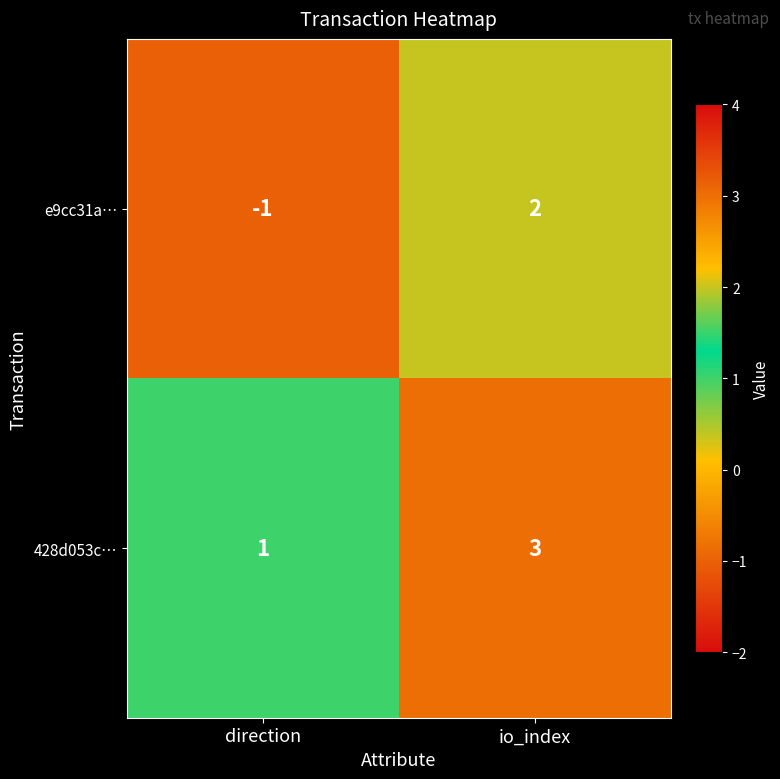

True or false: 428d053c… has a value of 5 at io_index.

False